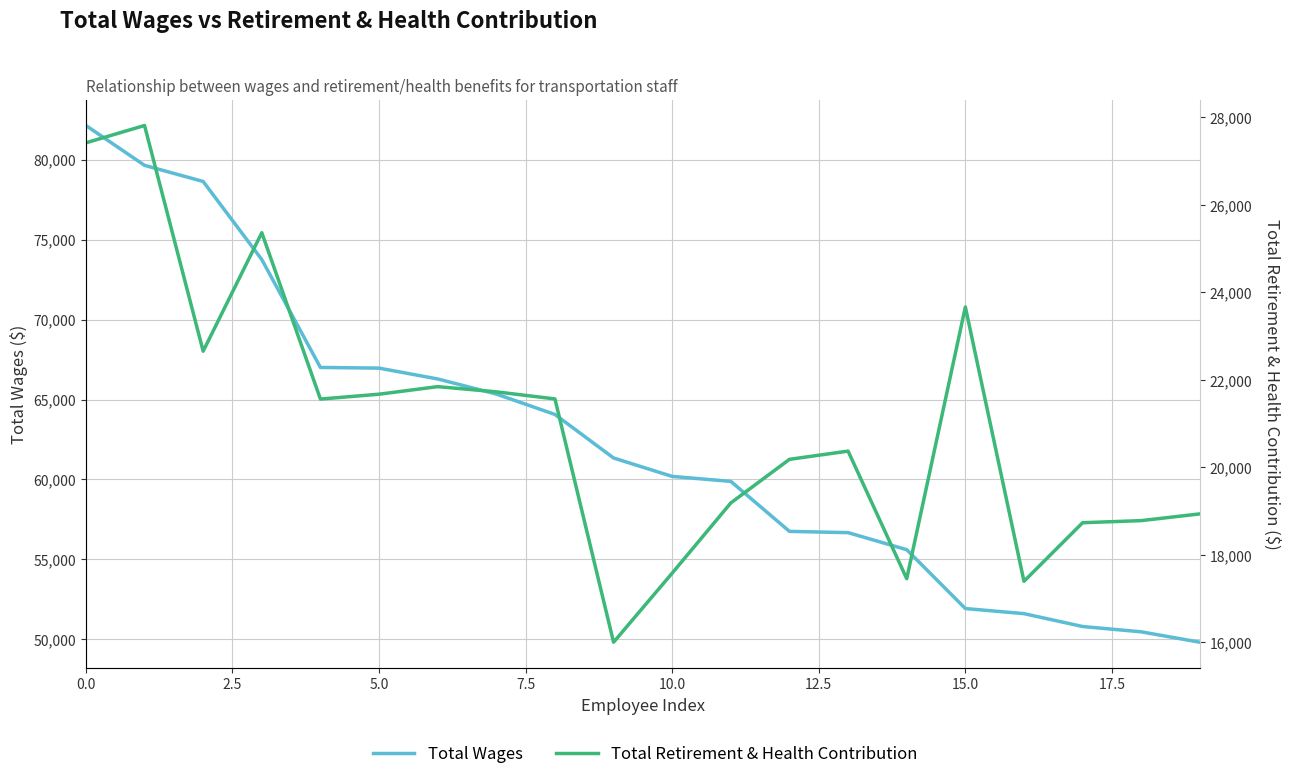

What is the sum of the Total Retirement & Health Contribution values at 15 and 12?

43841